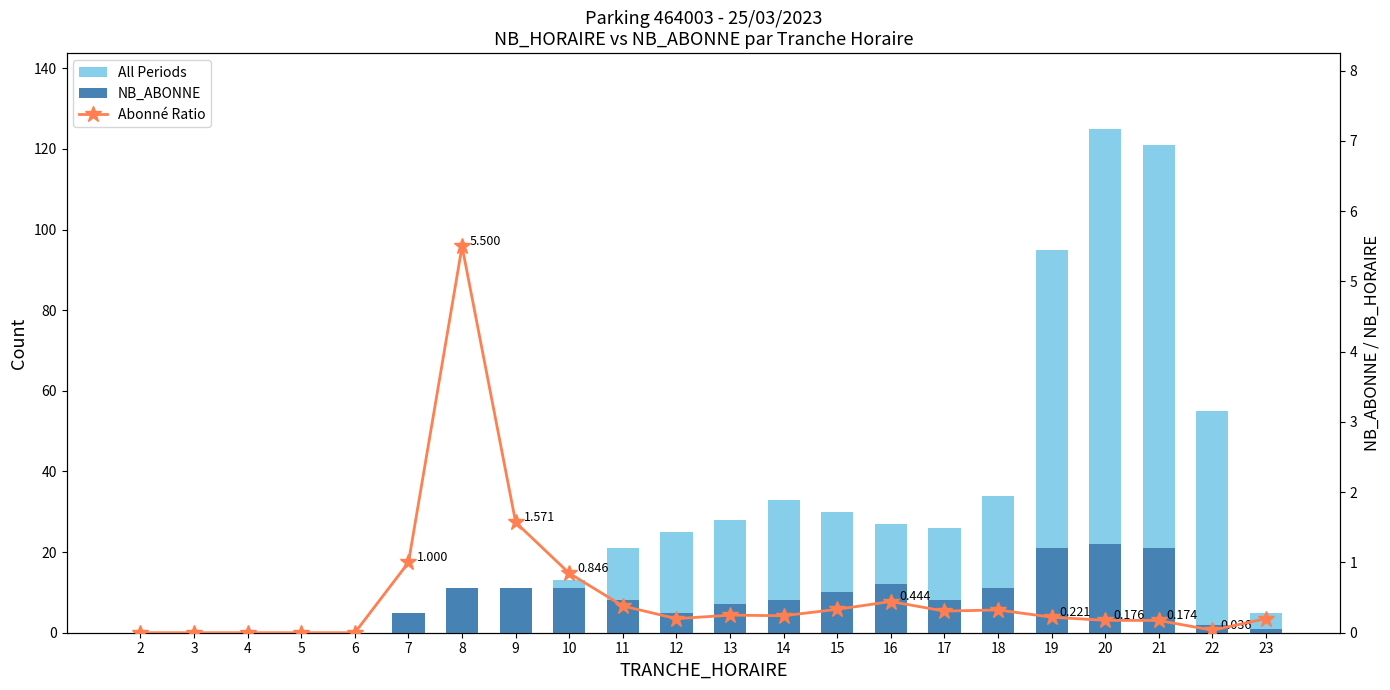

What value does the All Periods series have at 16?

27.0